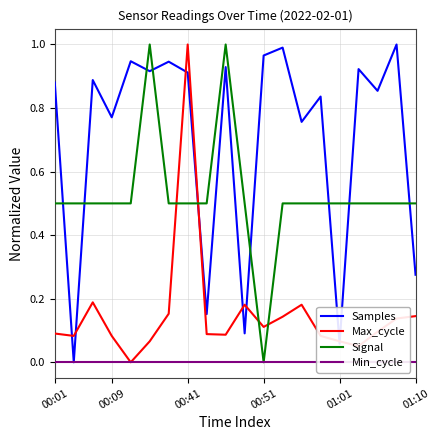

What is the difference between the maximum and minimum values in the Max_cycle series?

1.0